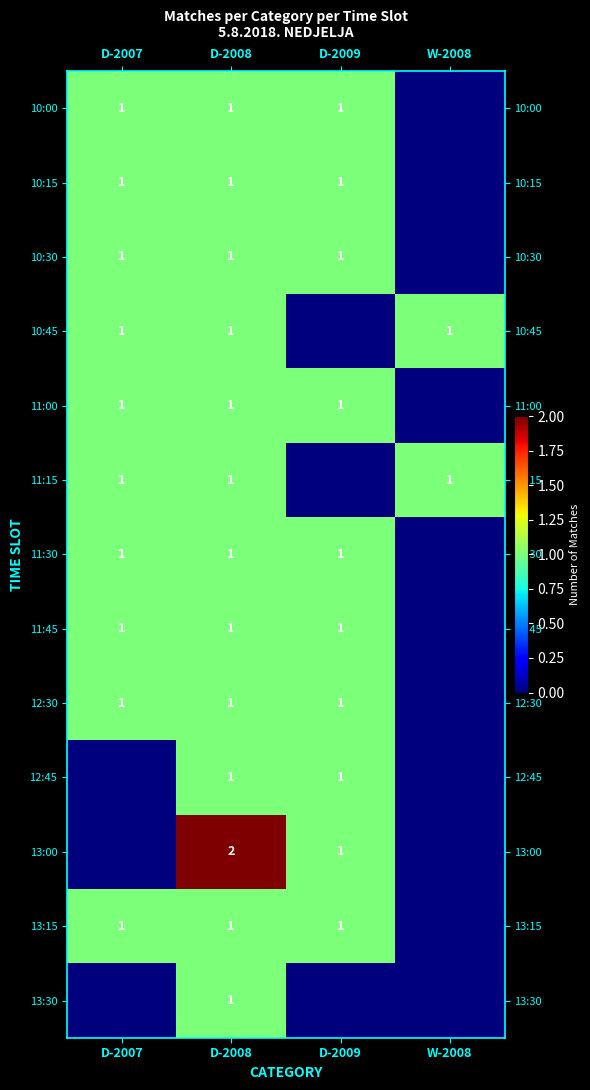

At which category is the sum across all series the highest?

D-2008